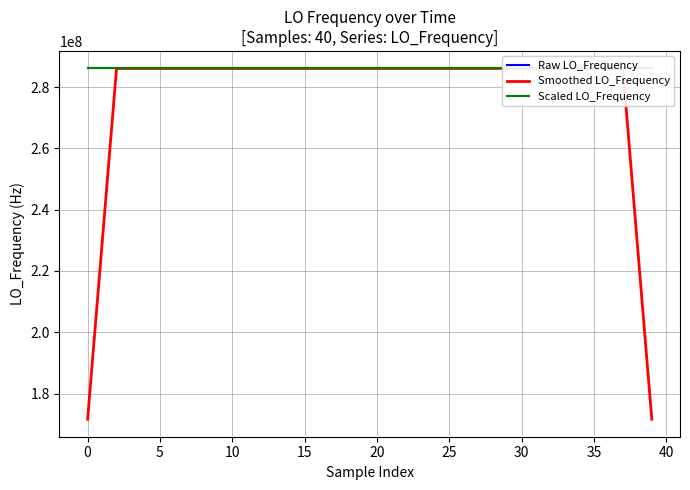

Reading left to right, transcribe all the data shown in this chart.

Raw LO_Frequency: 286047001.3	286047001.3	286047002.5	286047002.3	286046998.1	286046998.3	286046998.8	286047001.2	286047001.1	286047000.7	286047000.6	286047001.2	286046998.1	286046998.1	286046998.6	286047001.1	286047001.0	286047000.5	286047001.0	286047000.9	286047000.1	286047000.1	286047000.4	286047000.1	286046999.9	286046999.9	286047002.1	286047003.6	286047007.5	286047008.9	286047007.5	286047003.3	286047001.6	286047002.3	286047000.2	286047000.6	286046998.5	286046998.5	286046998.3	286047000.7
Smoothed LO_Frequency: 171628201.0	228837601.5	286047001.1	286047000.5	286047000.0	286046999.7	286046999.5	286047000.0	286047000.5	286047001.0	286047000.3	286046999.7	286046999.3	286046999.4	286046999.4	286046999.9	286047000.4	286047000.9	286047000.7	286047000.5	286047000.5	286047000.3	286047000.1	286047000.1	286047000.5	286047001.1	286047002.6	286047004.4	286047005.9	286047006.2	286047005.8	286047004.7	286047003.0	286047001.6	286047000.6	286047000.0	286046999.2	286046999.3	228837599.2	171628199.5
Scaled LO_Frequency: 286047001.4	286047001.4	286047002.9	286047002.7	286046997.2	286046997.5	286046998.1	286047001.3	286047001.1	286047000.6	286047000.5	286047001.3	286046997.2	286046997.2	286046997.9	286047001.1	286047001.0	286047000.3	286047001.0	286047000.9	286046999.8	286046999.8	286047000.2	286046999.8	286046999.6	286046999.6	286047002.4	286047004.4	286047009.4	286047011.3	286047009.4	286047004.0	286047001.8	286047002.7	286047000.0	286047000.5	286046997.7	286046997.7	286046997.5	286047000.6